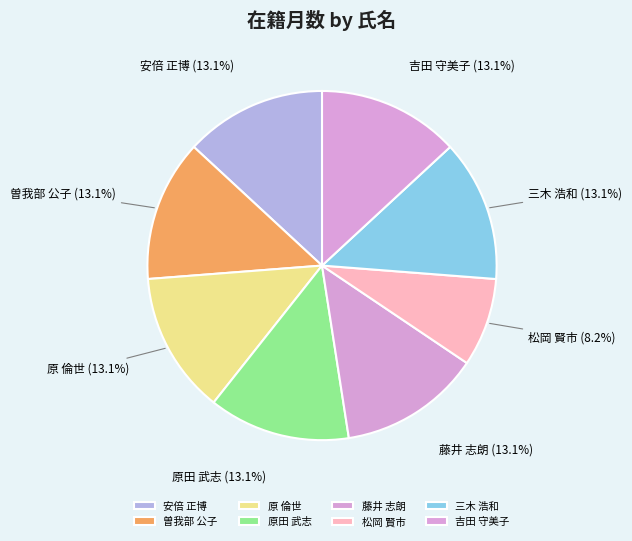

To the nearest percent, what is the combined percentage of 松岡 賢市 and 藤井 志朗?

21%